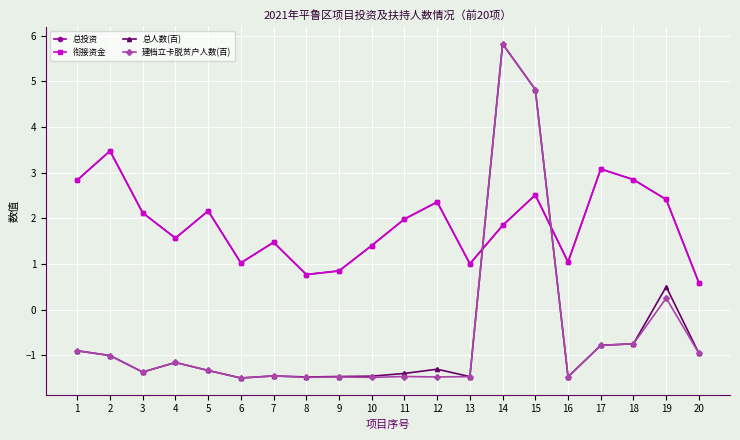

Is it true that 建档立卡脱贫户人数(百) equals -1.5 at 4?

False